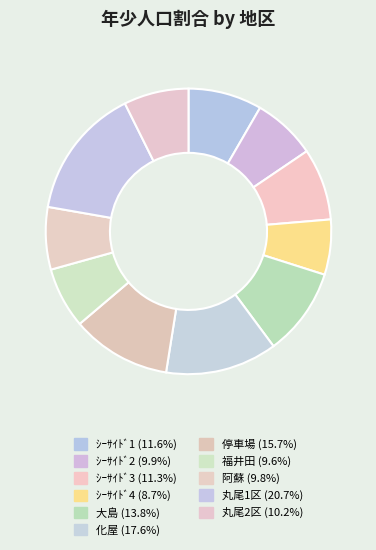

How many slices are in this pie chart?

11